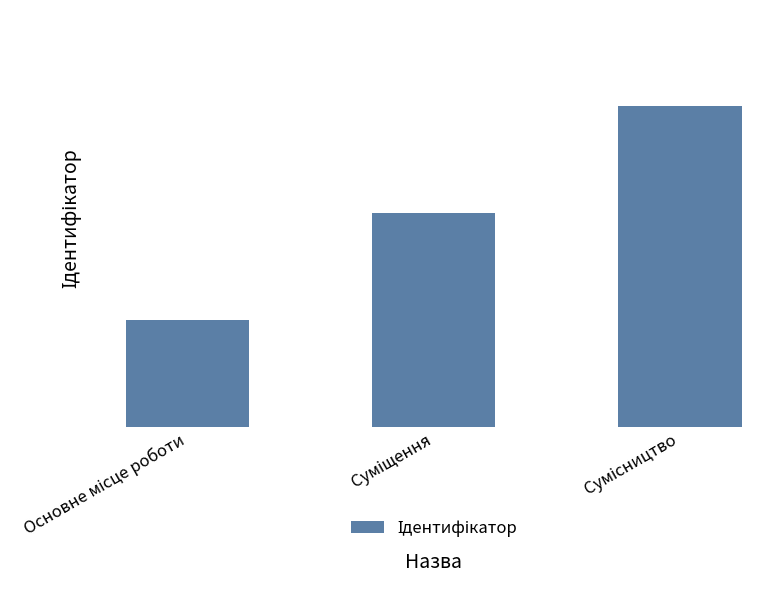

What is the change in value from Основне місце роботи to Суміщення?

+1